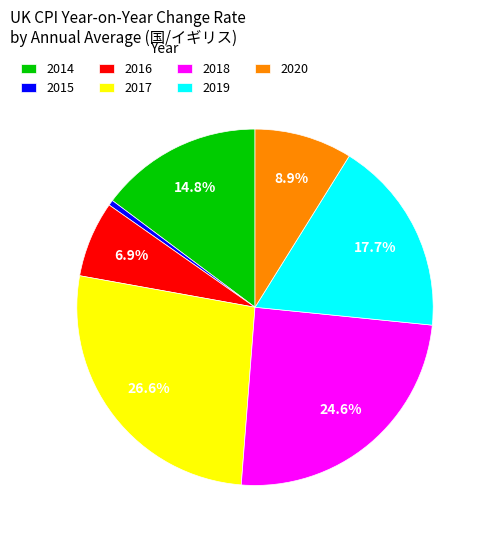

To the nearest percent, what percentage of the pie is 2018?

25%